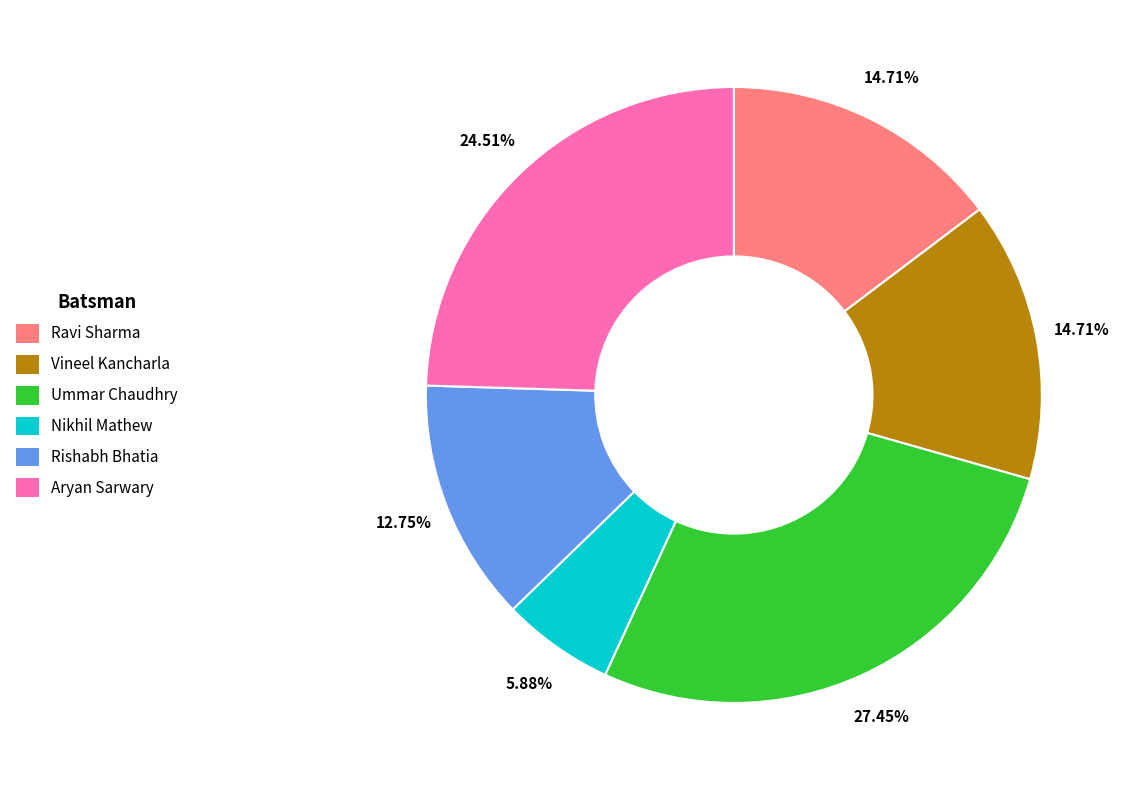

Count the number of slices in the pie.

6